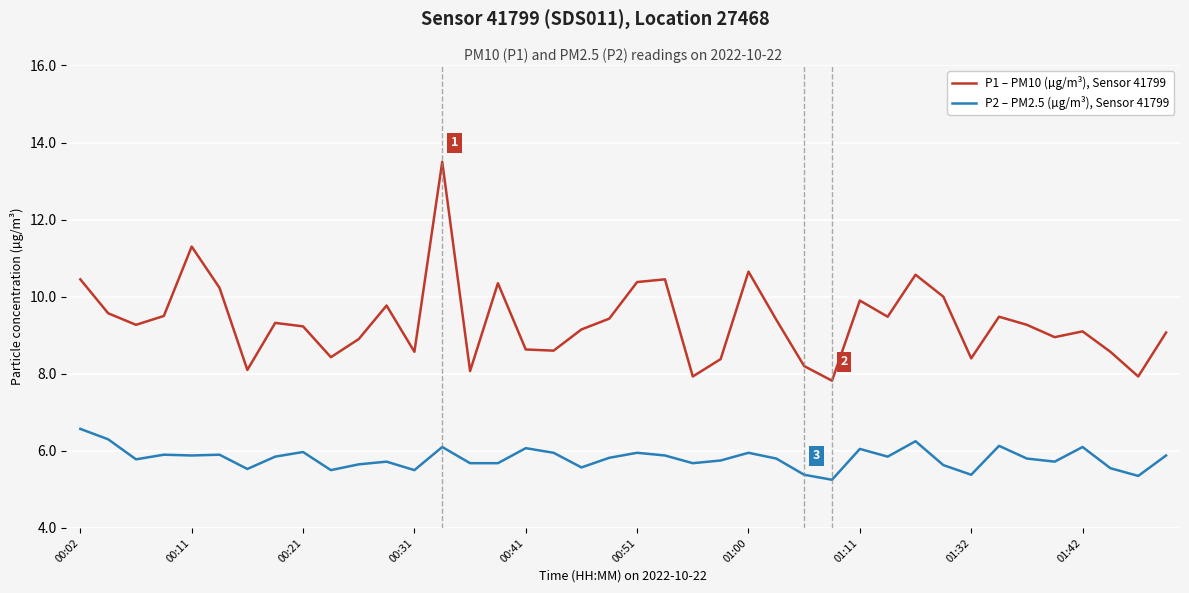

True or false: P2 – PM2.5 (µg/m³), Sensor 41799 and P1 – PM10 (µg/m³), Sensor 41799 intersect in this chart.

False